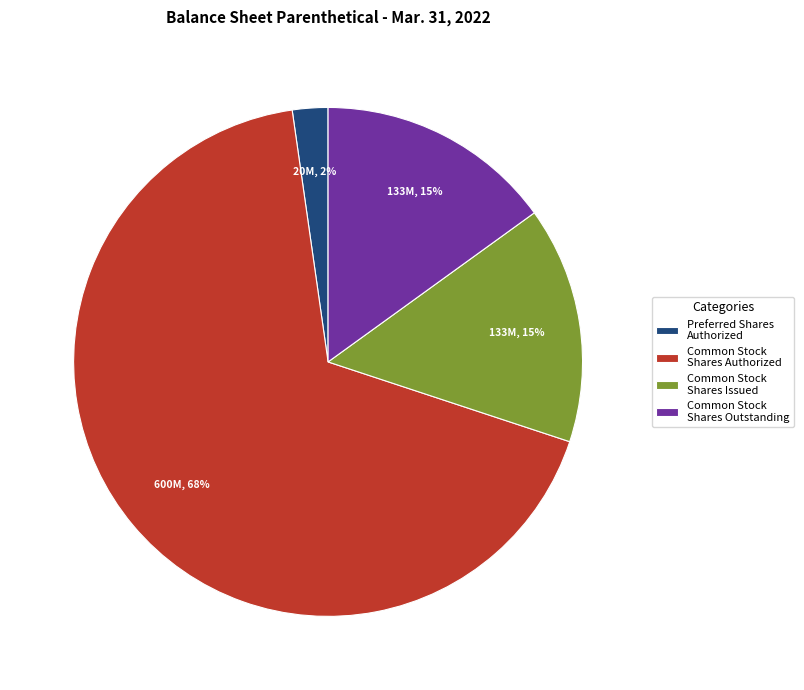

Which slice represents more than half of the pie?

Common Stock Shares Authorized